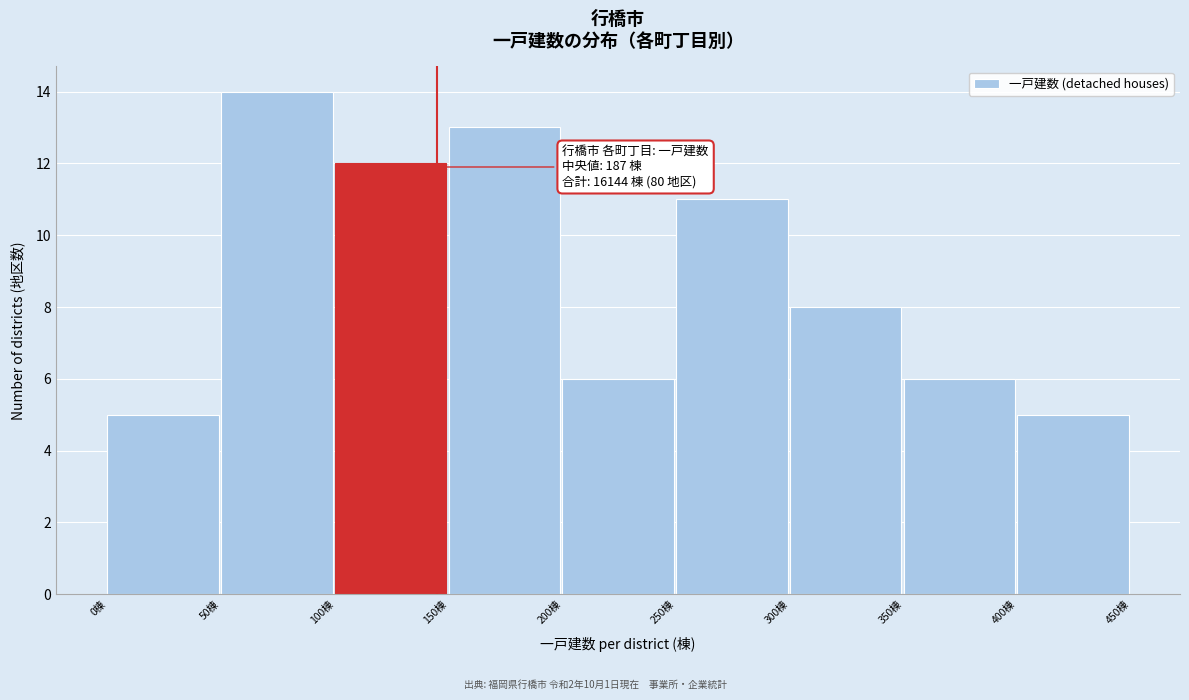

Which range on the x-axis has the tallest bar?

50 to 100